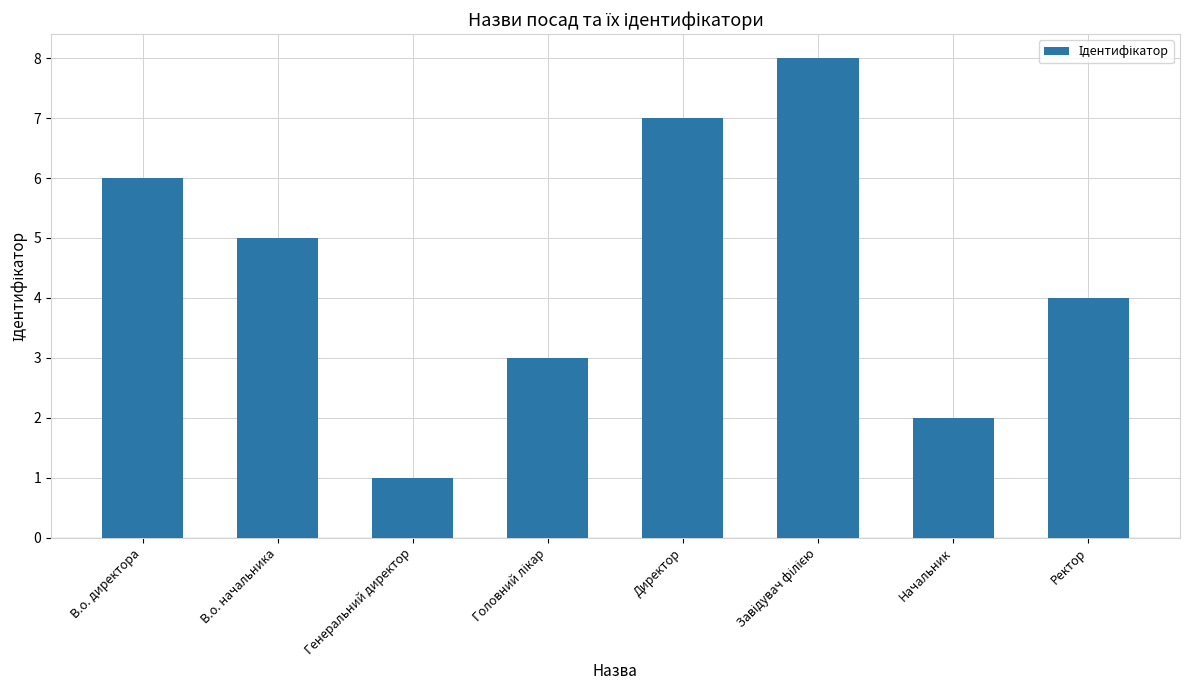

At which label does the data first exceed 5?

В.о. директора